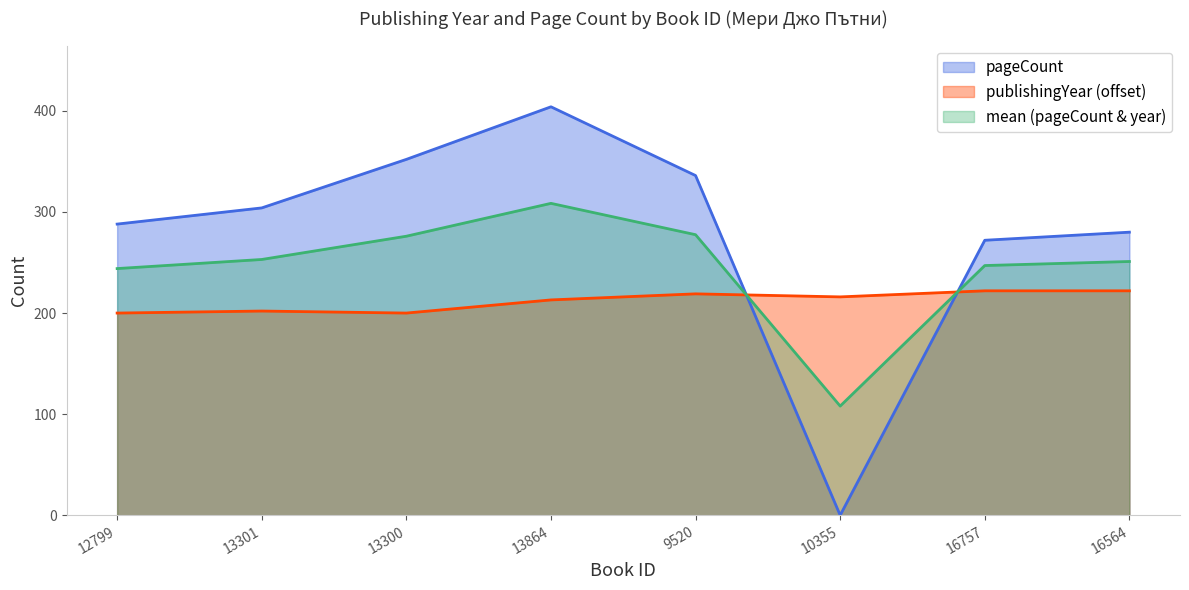

At which category is the sum across all series the highest?

13864